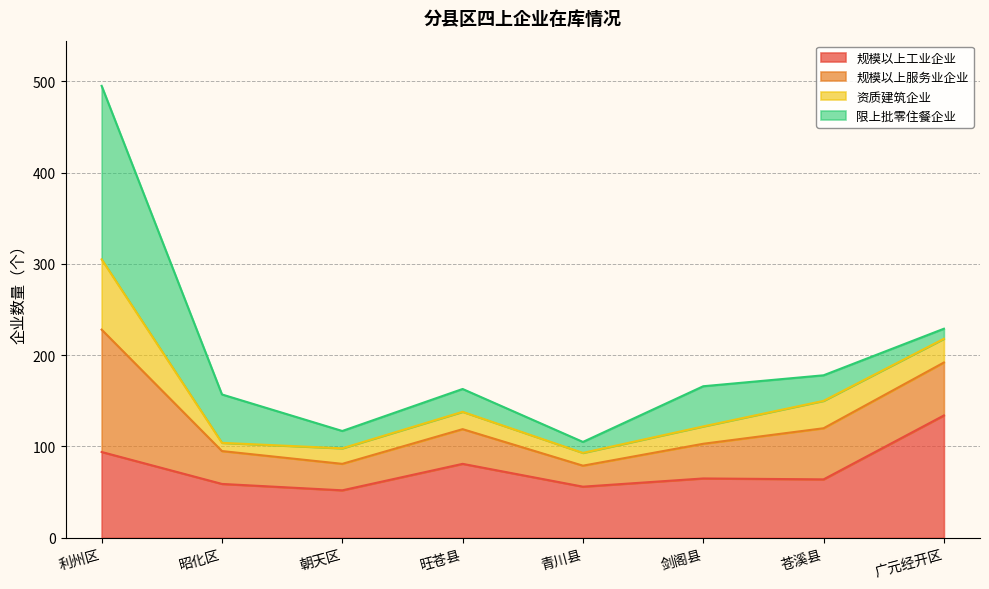

Does the chart display data point markers on the line(s)?

No